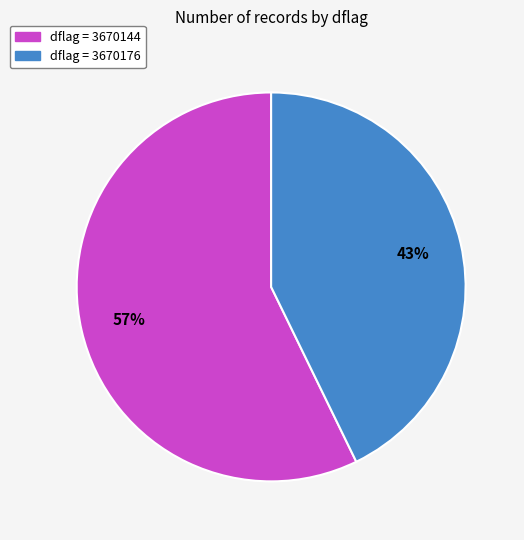

Is there any slice that represents more than half of the pie?

Yes